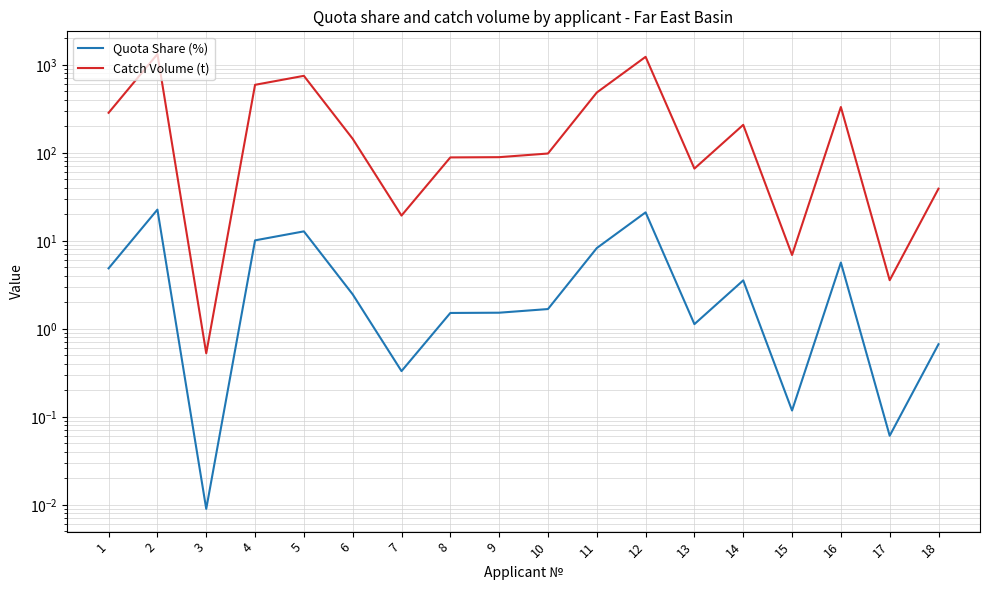

Is it true that Quota Share (%) equals 6.3 at 12?

False